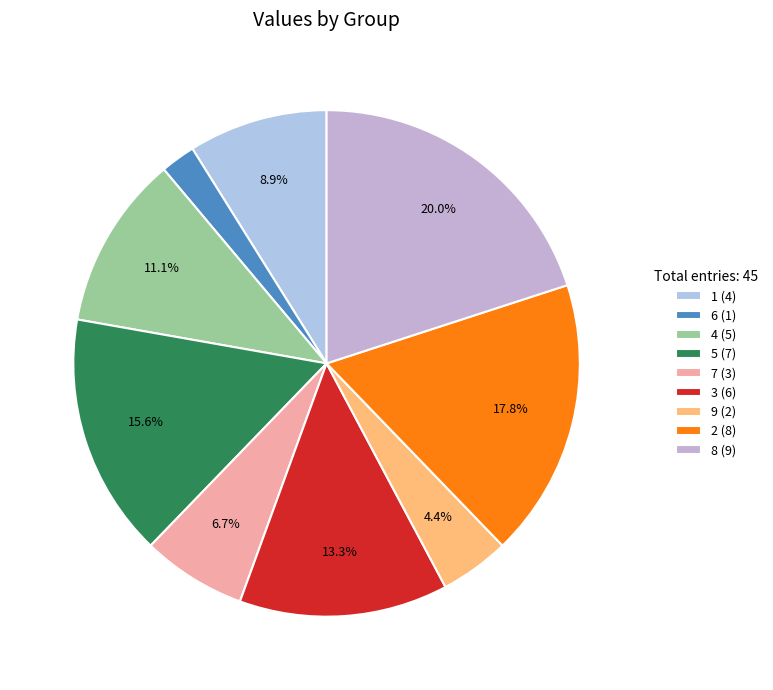

Does any single category account for the majority?

No